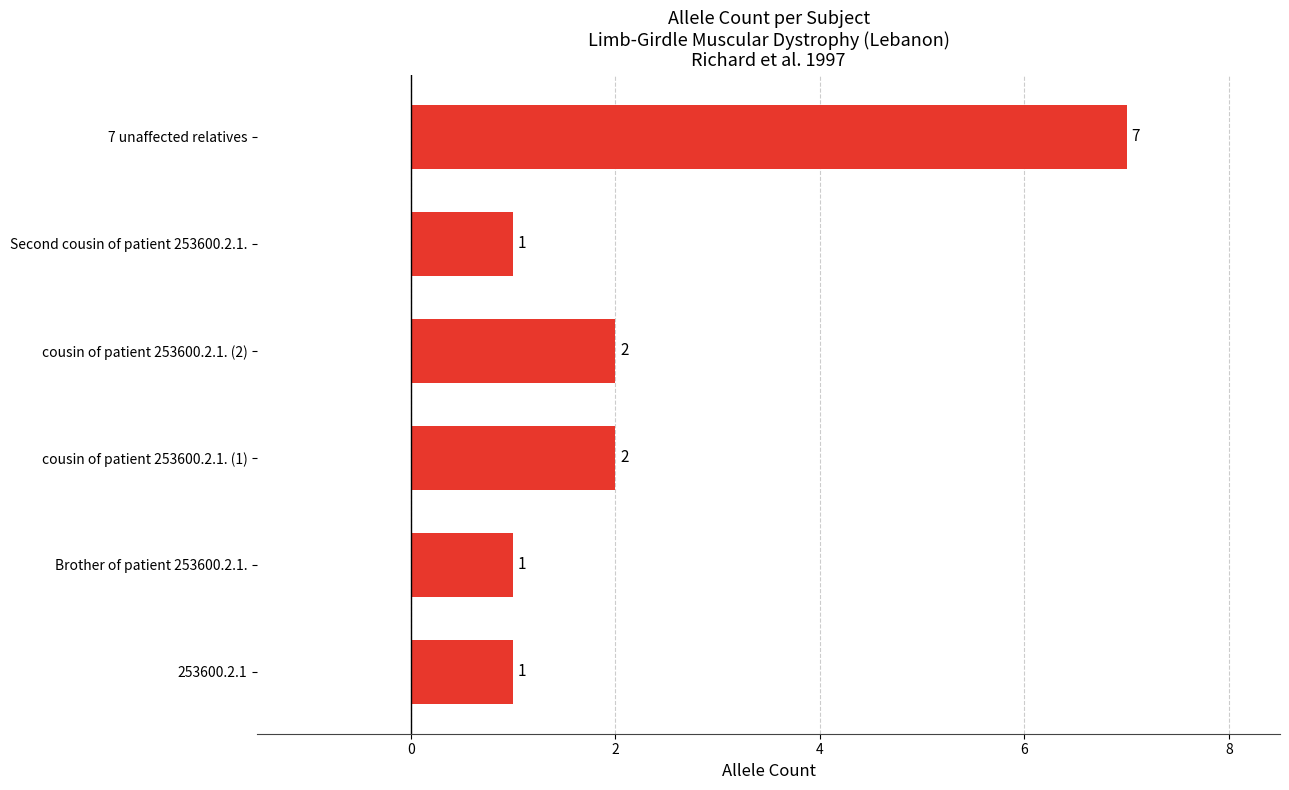

Between cousin of patient 253600.2.1. (1) and Second cousin of patient 253600.2.1., which is larger?

cousin of patient 253600.2.1. (1)